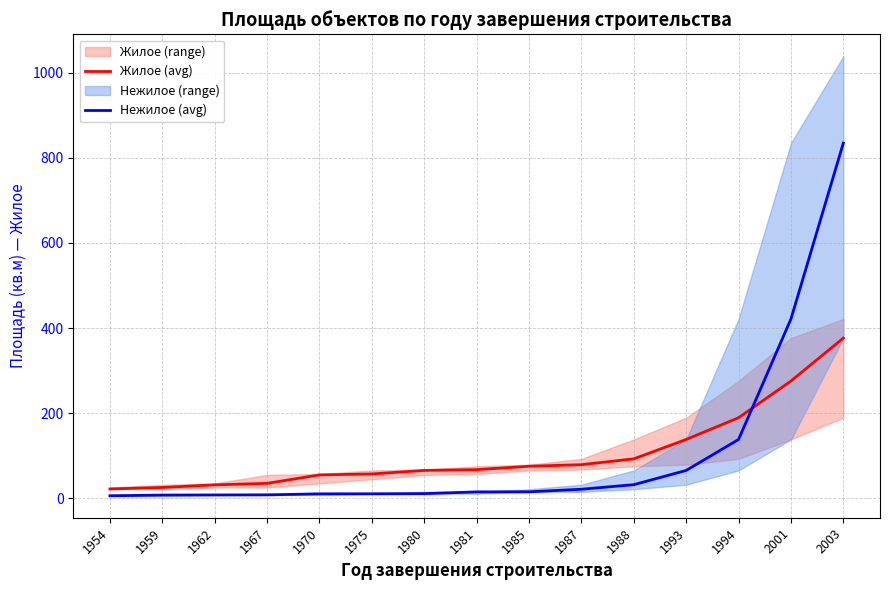

How many data points in Нежилое (avg) are above 15?

8